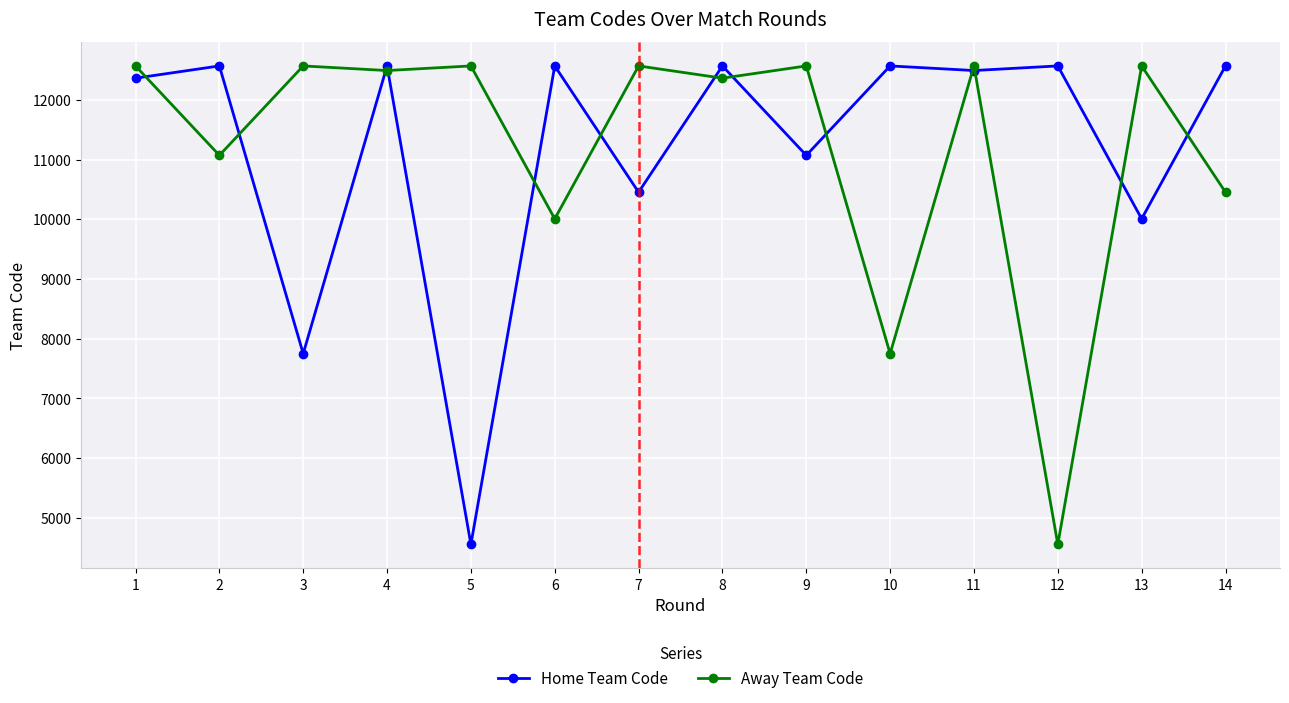

What is the total value across all series at 9?

23637